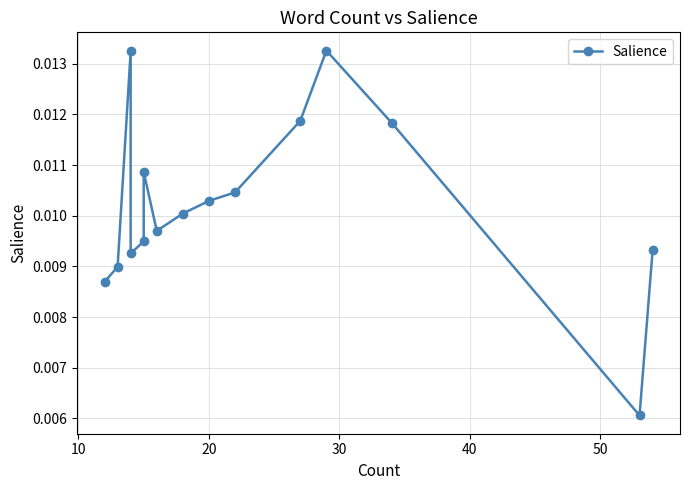

How many interior local peaks (higher than both neighbors) does the data have?

3